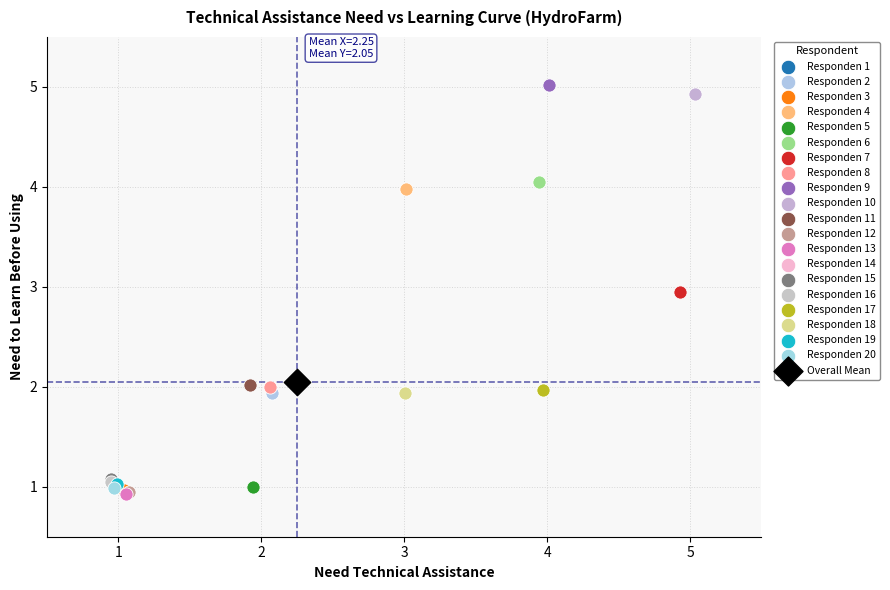

Which series reaches the maximum Y coordinate?

Responden 9